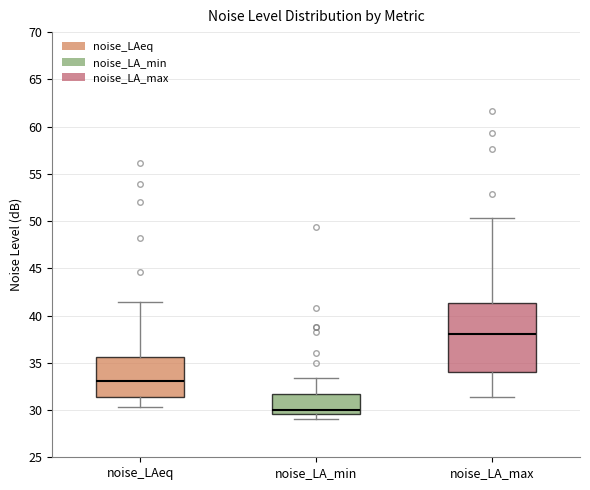

Reading left to right, read every box against the y-axis: the position of its median line, the range the box covers, and the ends of its whiskers. The values are not printed on the chart, so give them approximately, as read against the axis.

noise_LAeq: median 33.0, box 31.5 to 35.5, whiskers 30.5 to 41.5
noise_LA_min: median 30.0, box 29.5 to 31.5, whiskers 29.0 to 33.5
noise_LA_max: median 38.0, box 34.0 to 41.5, whiskers 31.5 to 50.5